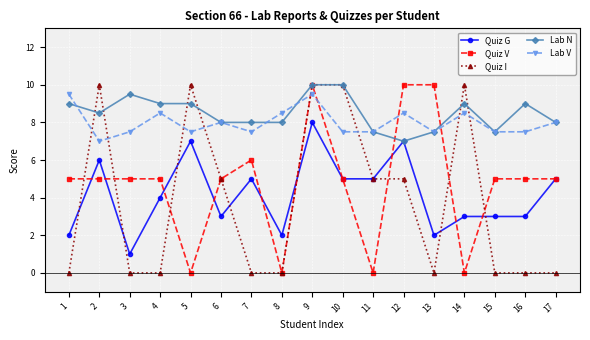

Reading right to left, extract all data points from this chart.

Quiz G: 5.0	3.0	3.0	3.0	2.0	7.0	5.0	5.0	8.0	2.0	5.0	3.0	7.0	4.0	1.0	6.0	2.0
Quiz V: 5.0	5.0	5.0	0.0	10.0	10.0	0.0	5.0	10.0	0.0	6.0	5.0	0.0	5.0	5.0	5.0	5.0
Quiz I: 0.0	0.0	0.0	10.0	0.0	5.0	5.0	10.0	10.0	0.0	0.0	5.0	10.0	0.0	0.0	10.0	0.0
Lab N: 8.0	9.0	7.5	9.0	7.5	7.0	7.5	10.0	10.0	8.0	8.0	8.0	9.0	9.0	9.5	8.5	9.0
Lab V: 8.0	7.5	7.5	8.5	7.5	8.5	7.5	7.5	9.5	8.5	7.5	8.0	7.5	8.5	7.5	7.0	9.5